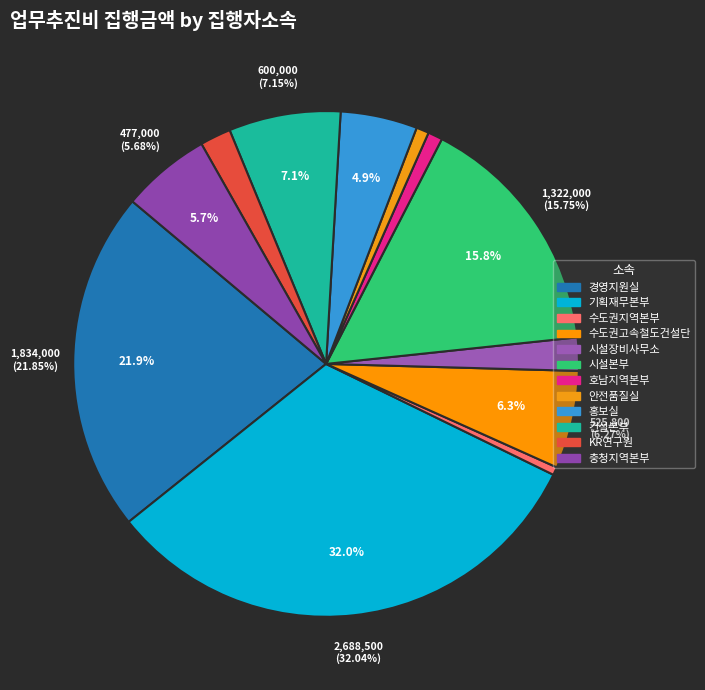

To the nearest percent, what is the average slice percentage?

8%